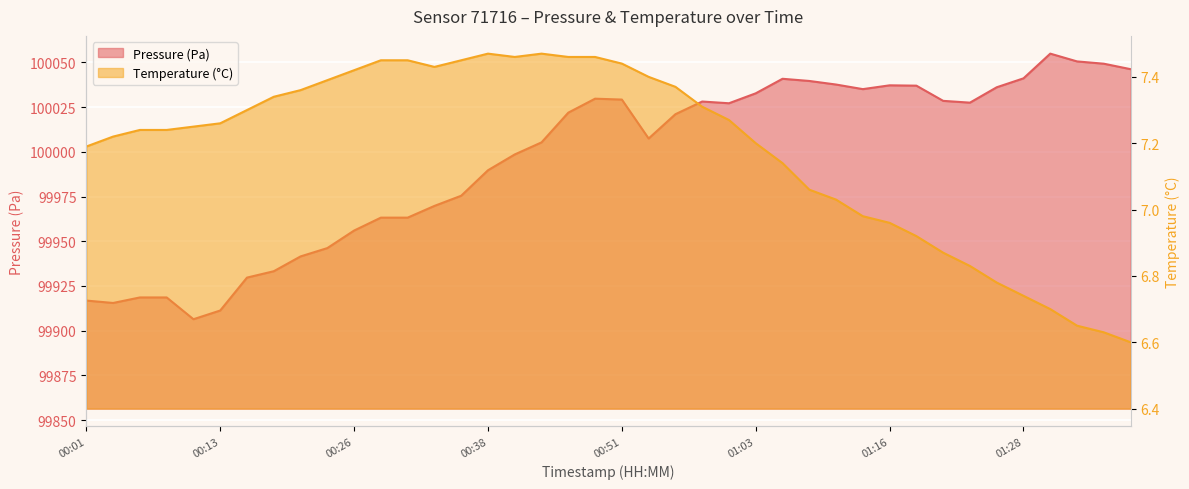

Rank the series at 00:41 from lowest to highest value.

temperature, pressure